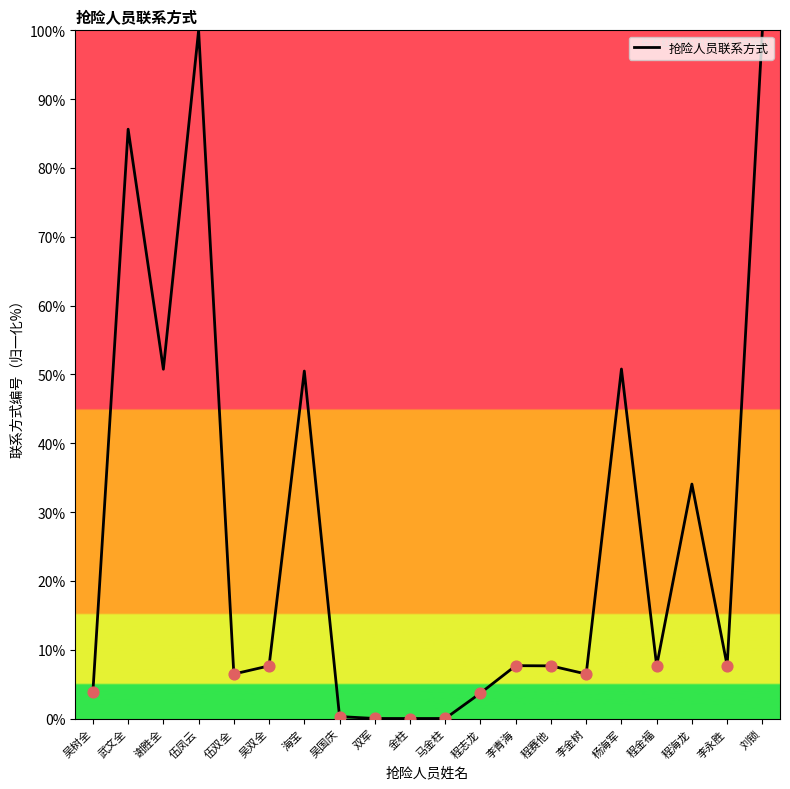

What is the change in value from 程志龙 to 程赛他?

+4.0